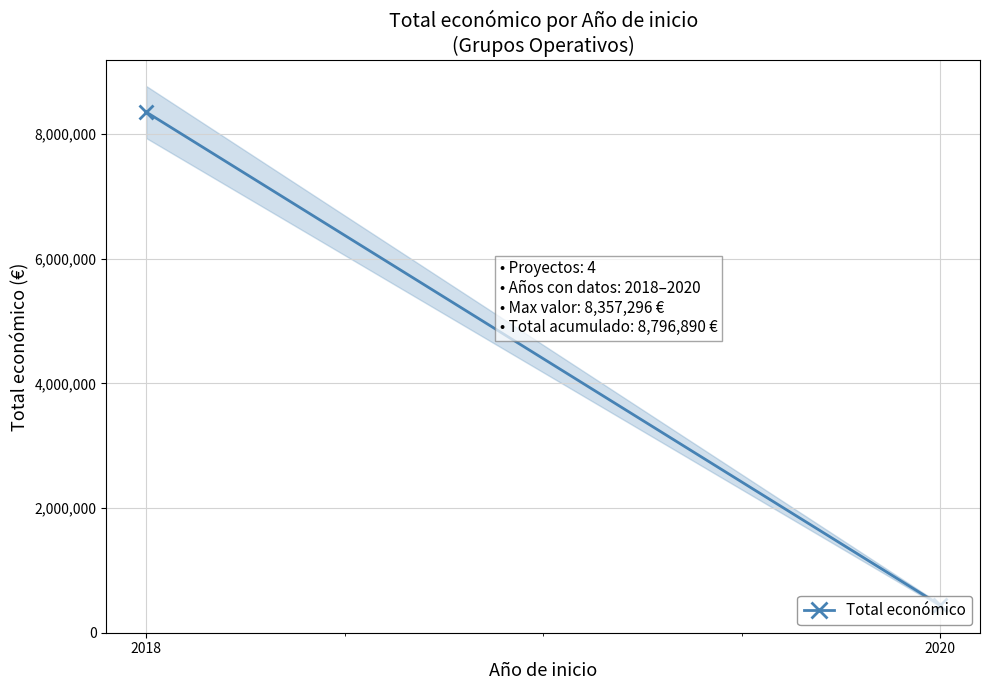

Is it true that the value at 2018 is 8357296?

True